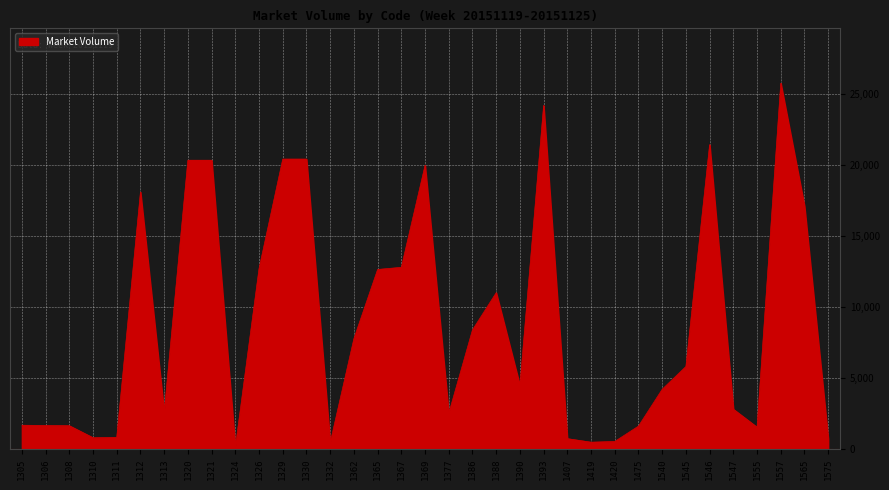

What is the change in value from 1305 to 1540?

+2534